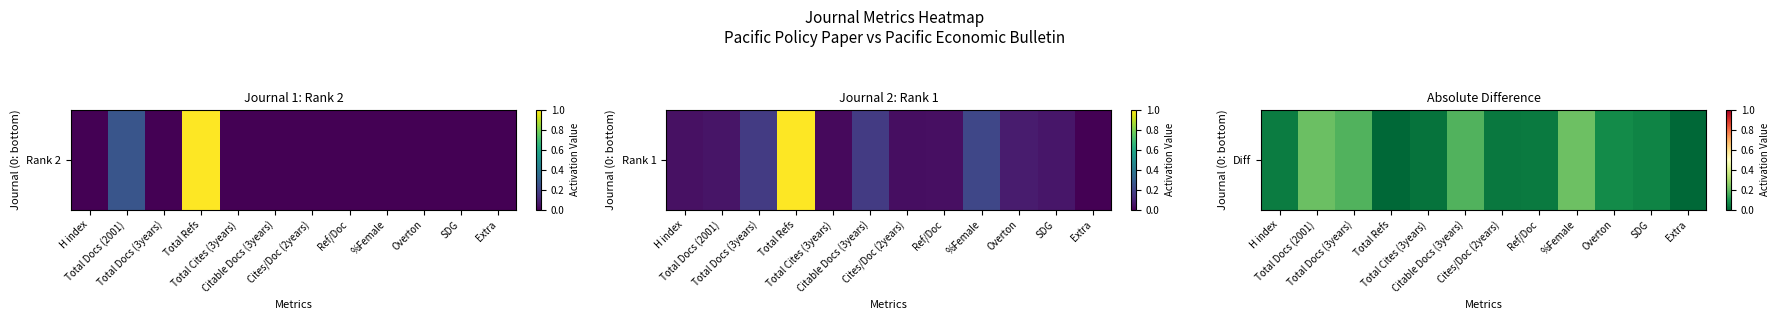

Is it true that the value at Extra is -0.1?

False